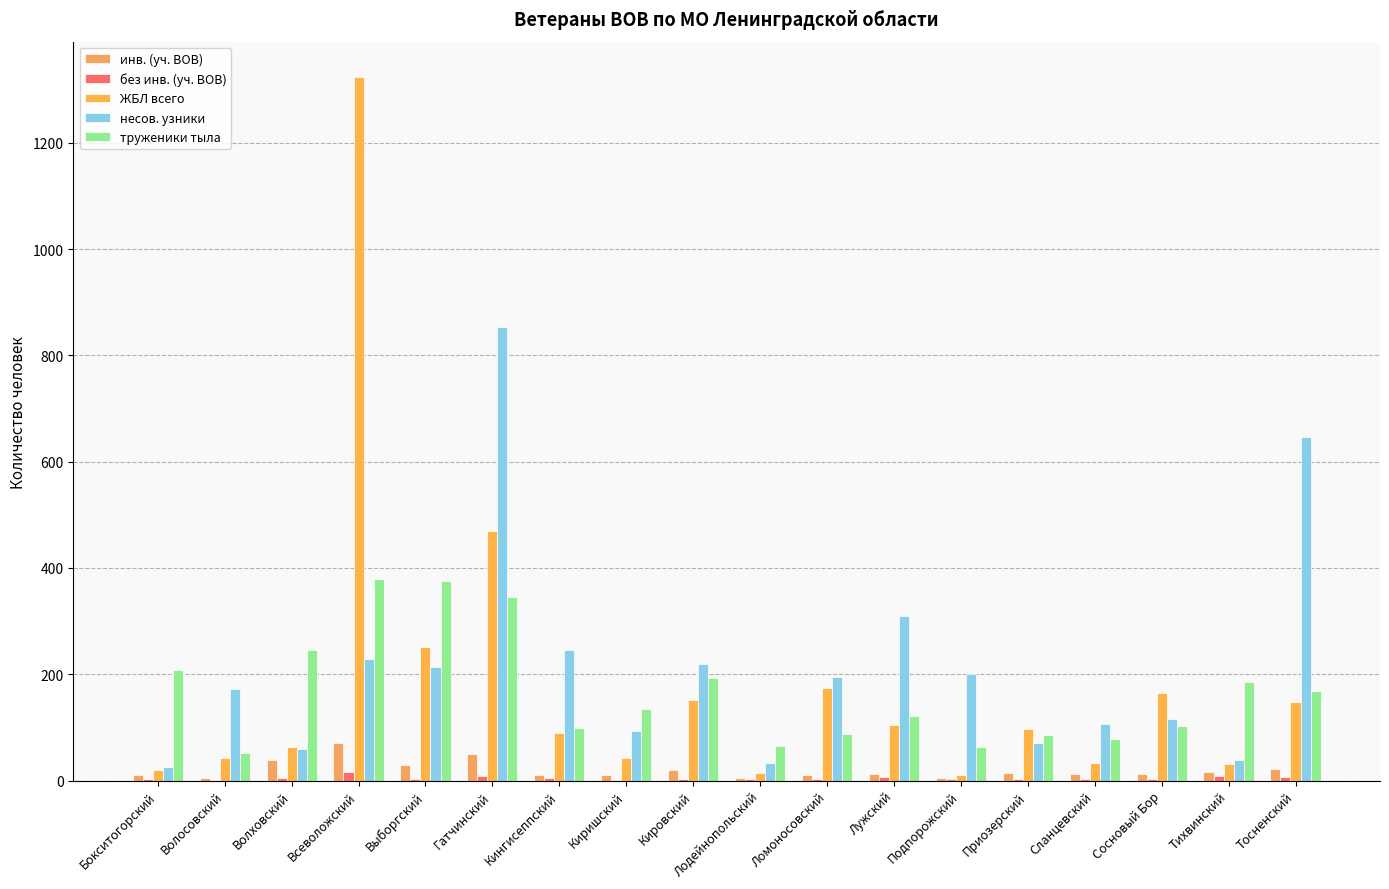

What are all the series names shown in the legend?

инв. (уч. ВОВ), без инв. (уч. ВОВ), ЖБЛ всего, несов. узники, труженики тыла